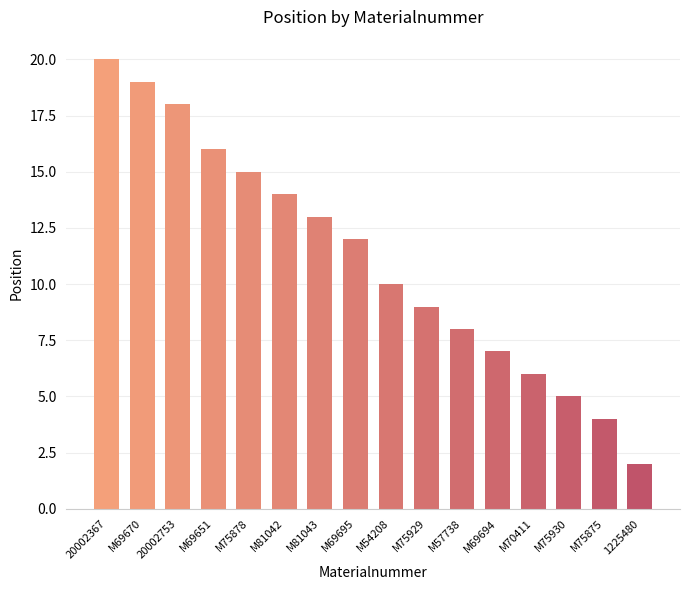

Are the bars grouped side by side (vs. stacked)?

No